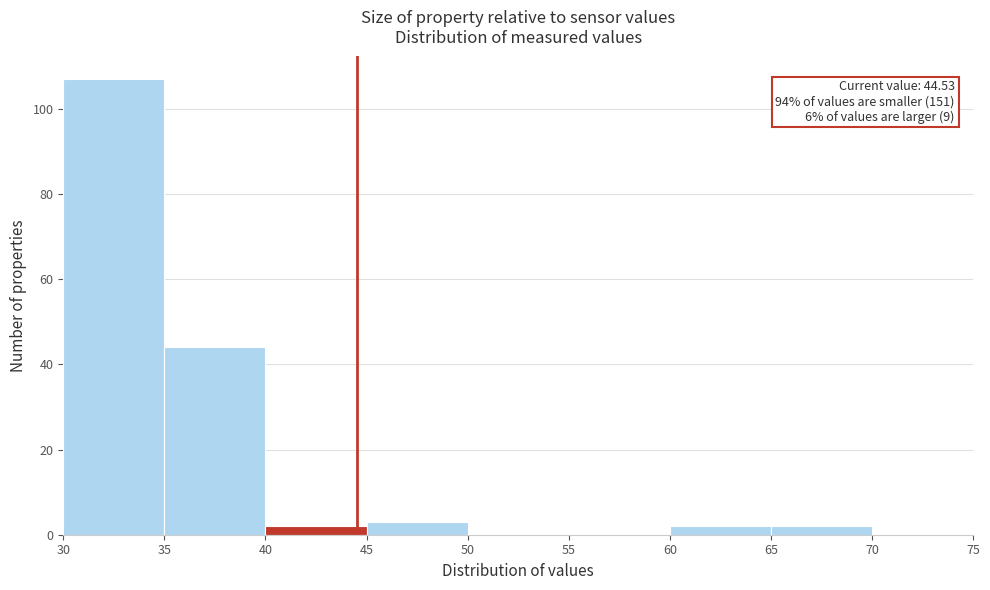

Over which range of the x-axis is the bar tallest?

30 to 35